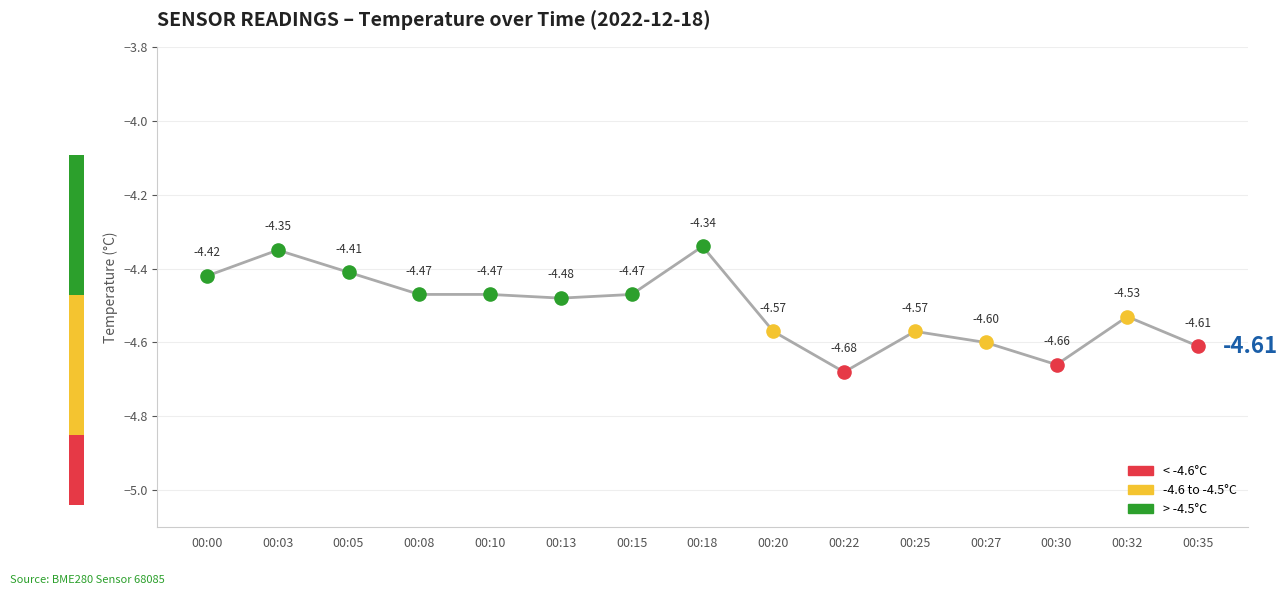

What is the change in value from 00:10 to 00:22?

-0.2